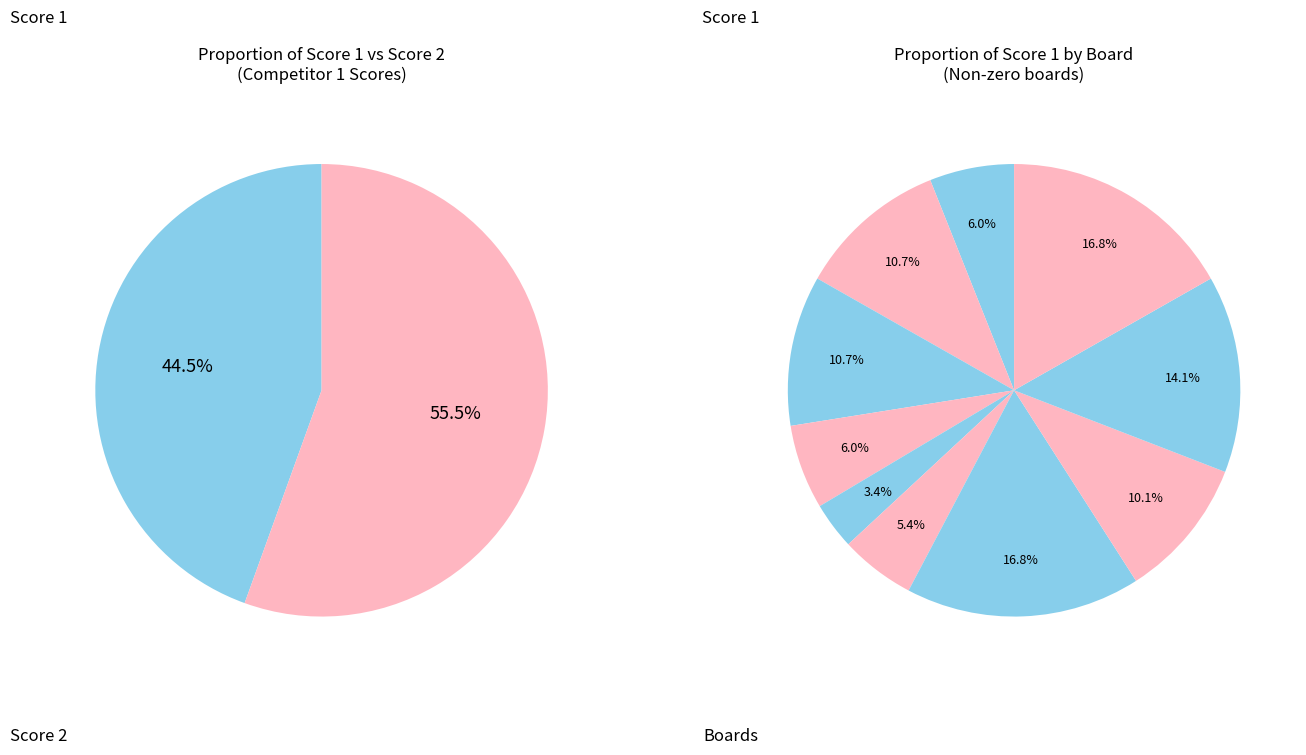

To the nearest percent, what is the difference between the largest and smallest slice percentages?

13%